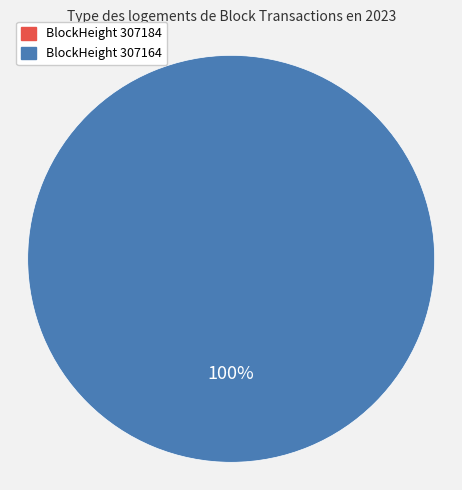

How many segments does this pie chart have?

2